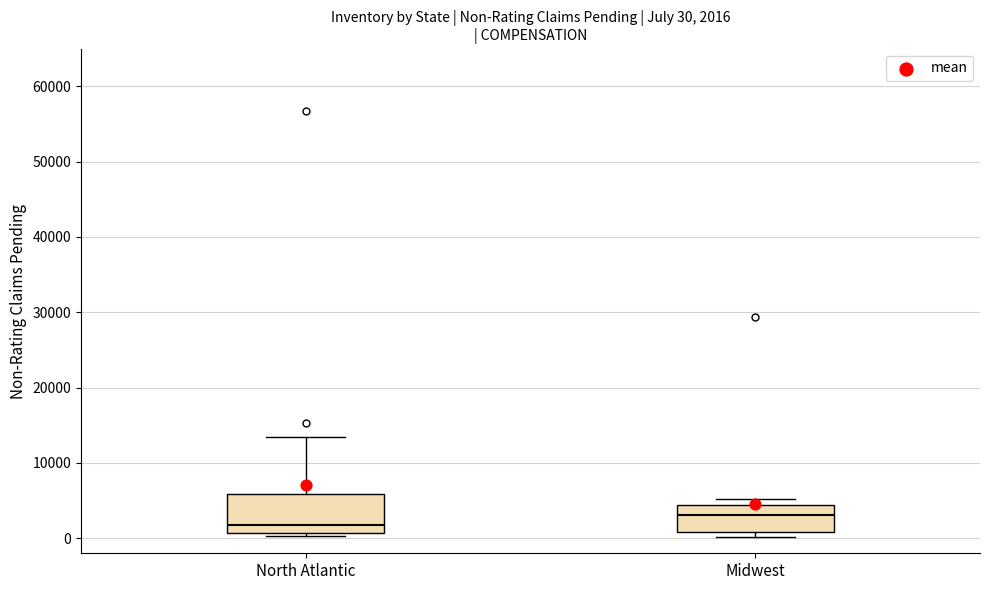

Comparing the boxes themselves (not the whiskers), which one is the tallest?

North Atlantic